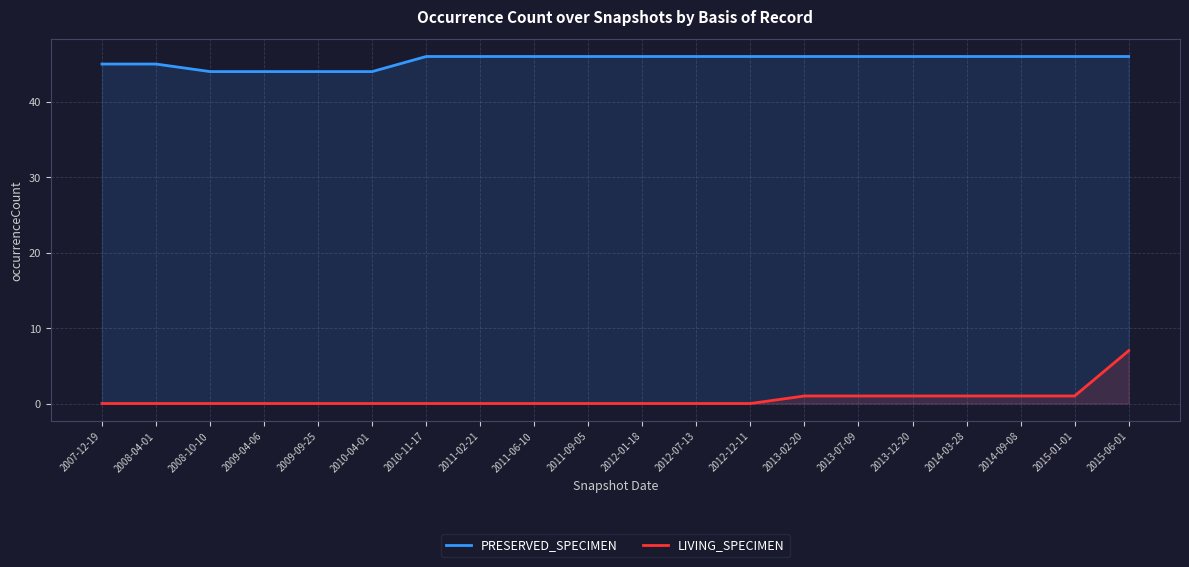

Which series has the largest range (max minus min)?

LIVING_SPECIMEN